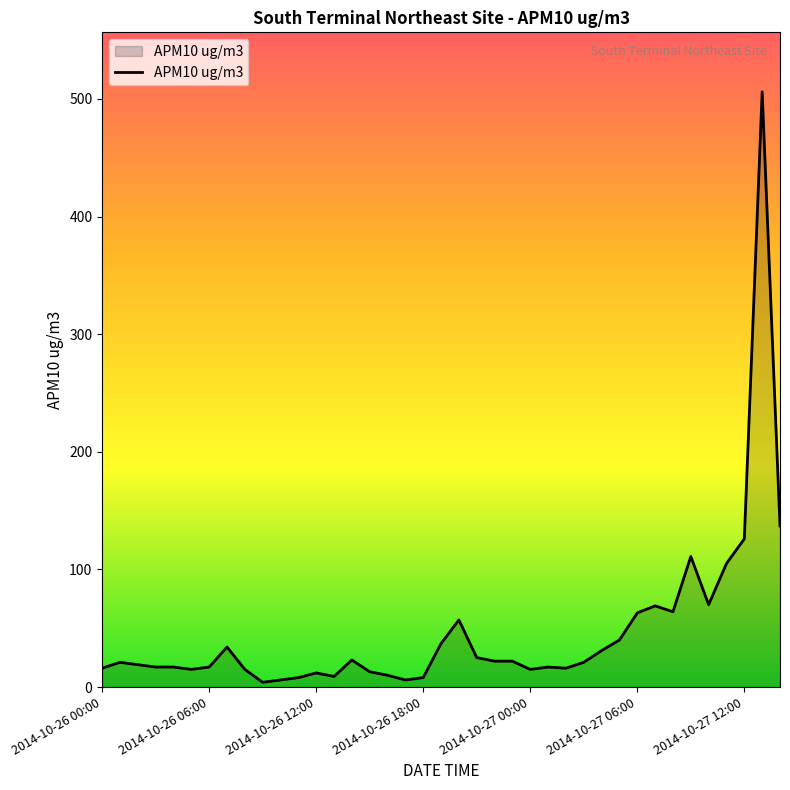

What is the greatest value displayed?

506